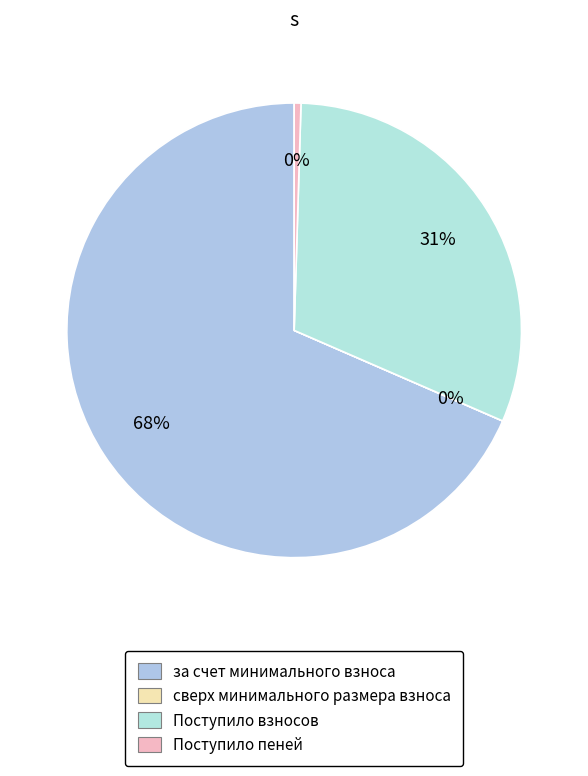

The Поступило взносов slice represents 31% of the pie. True or false?

True